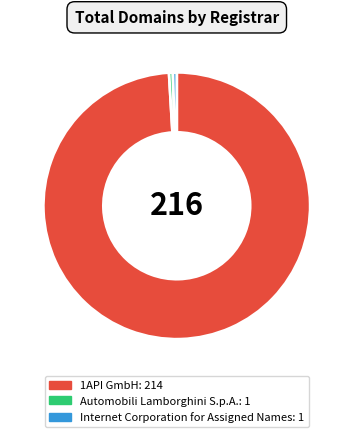

Is Internet Corporation for Assigned Names the majority of the pie?

No